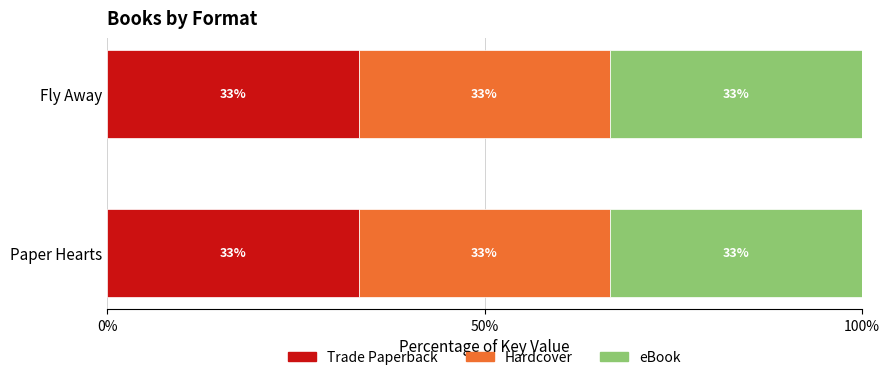

What position from the left is Paper Hearts?

1